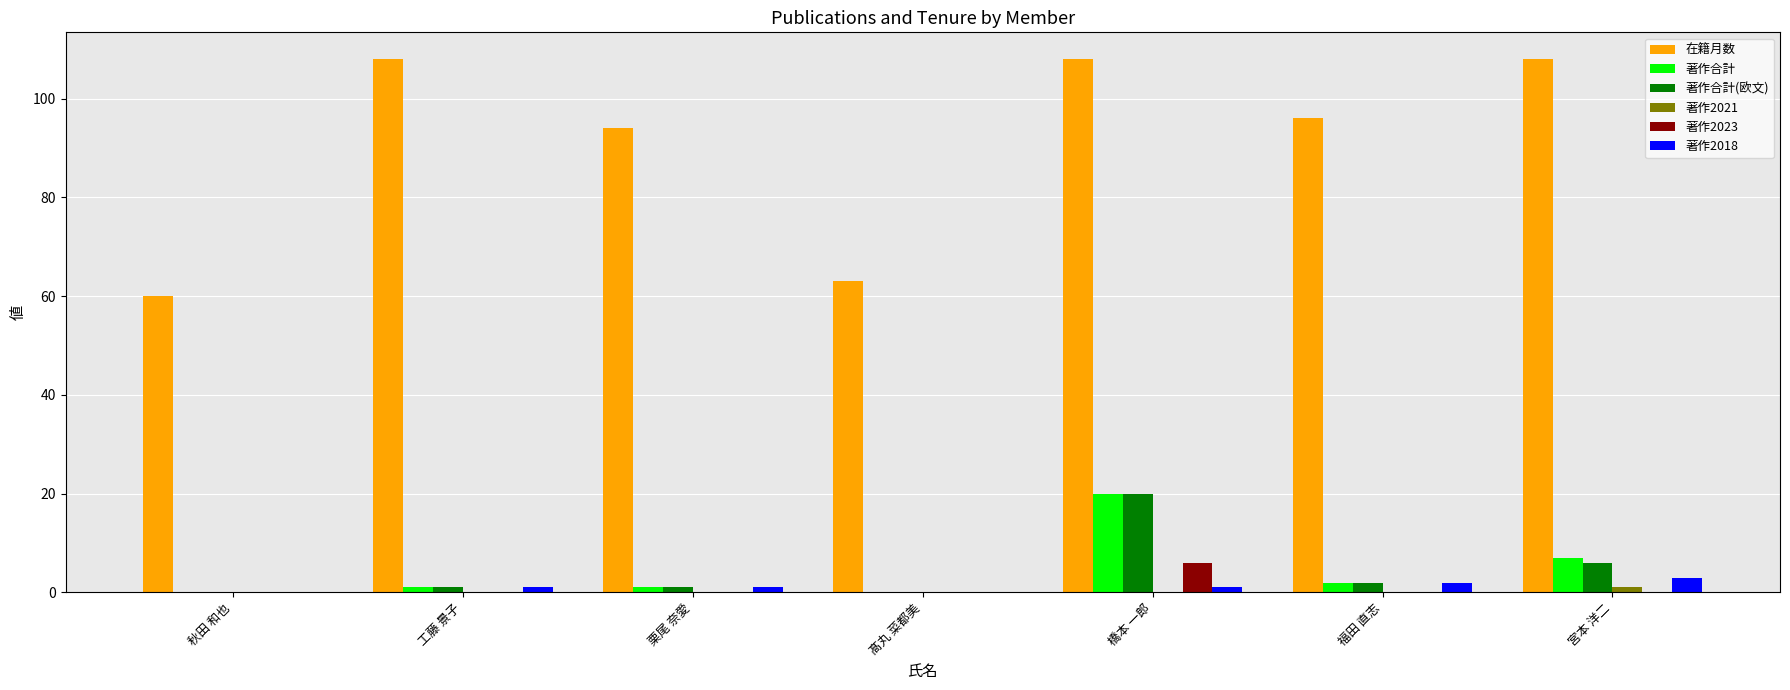

At which label is 著作合計(欧文) closest to 10?

宮本 洋二